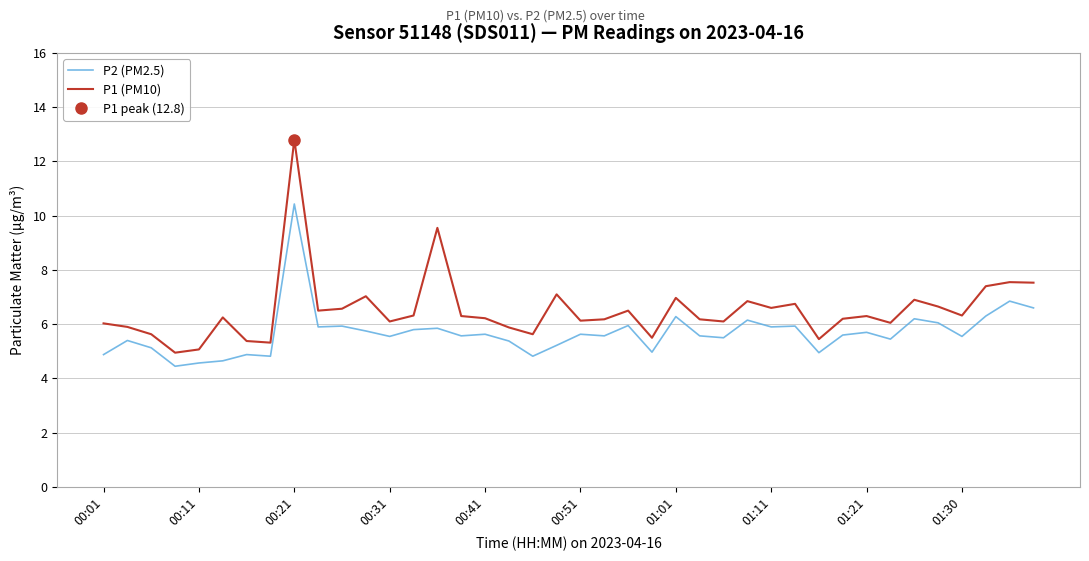

At how many categories does at least one series exceed 9?

2